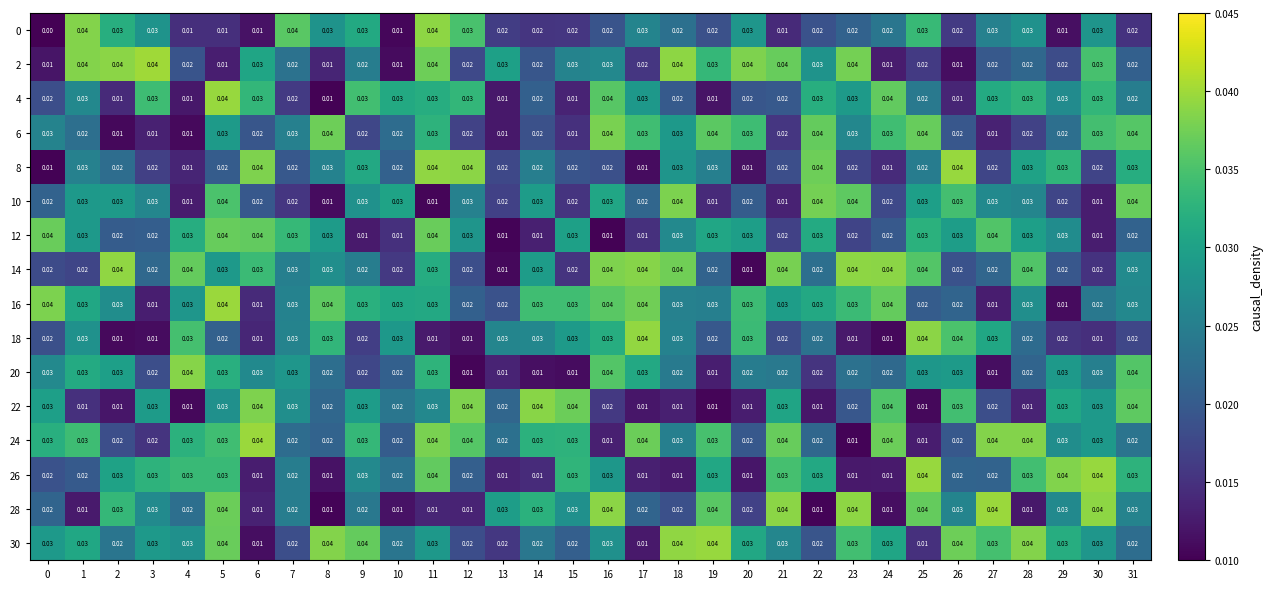

Count the number of categories in the chart.

32